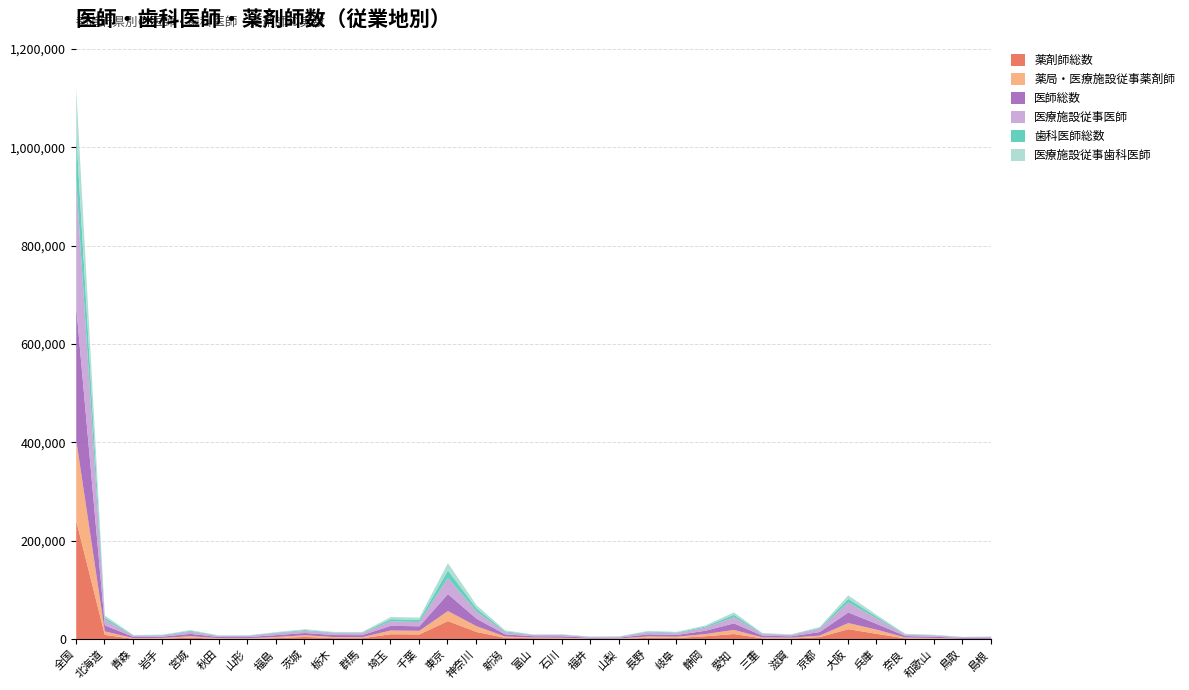

Which series changed the most between 埼玉 and 神奈川?

医師総数